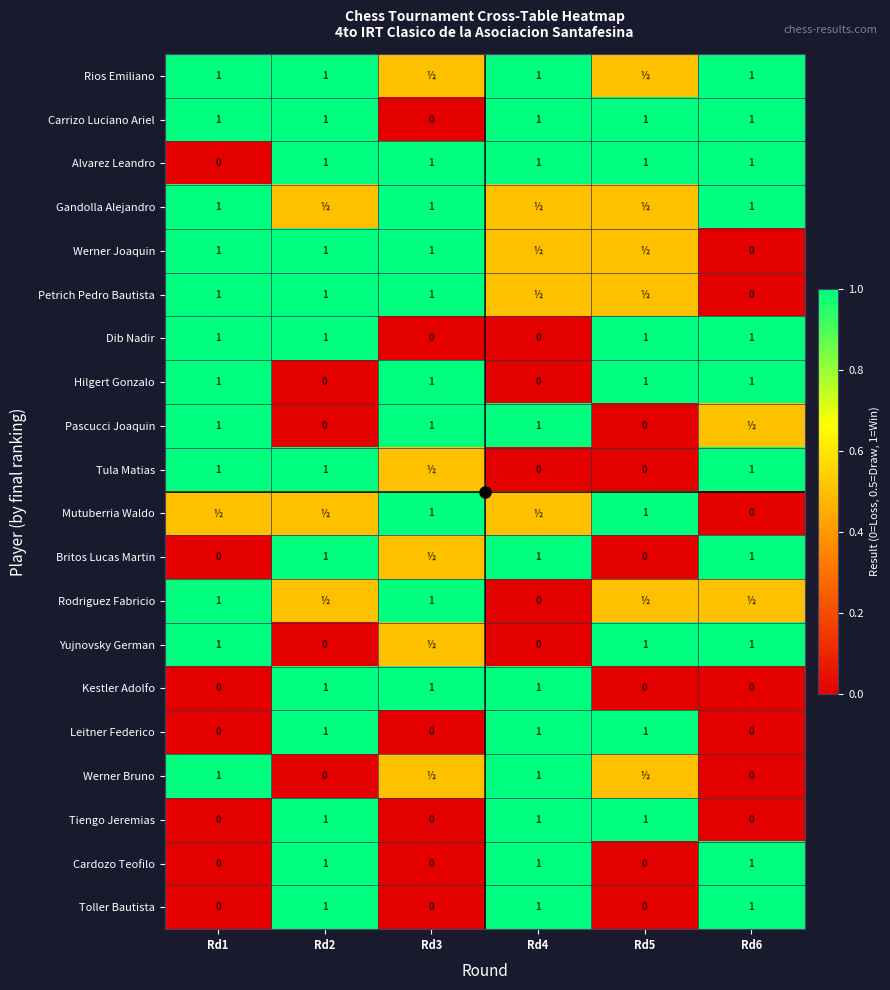

What is the maximum value shown in the chart?

1.0